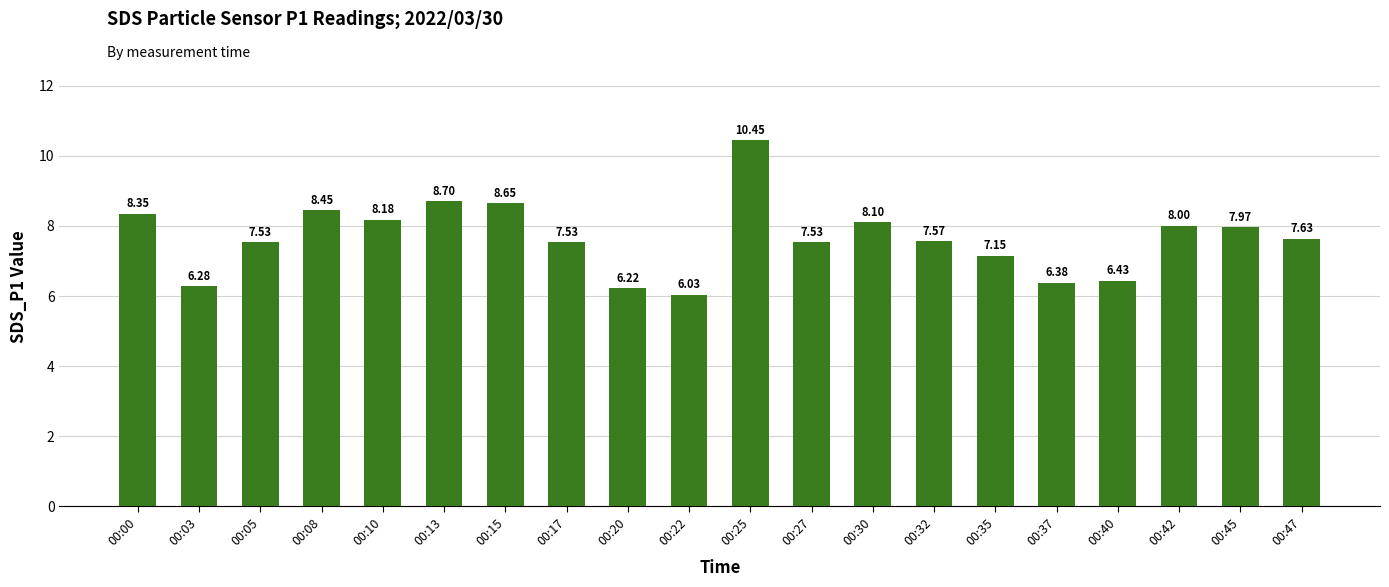

Where does the data first go above 7?

00:00